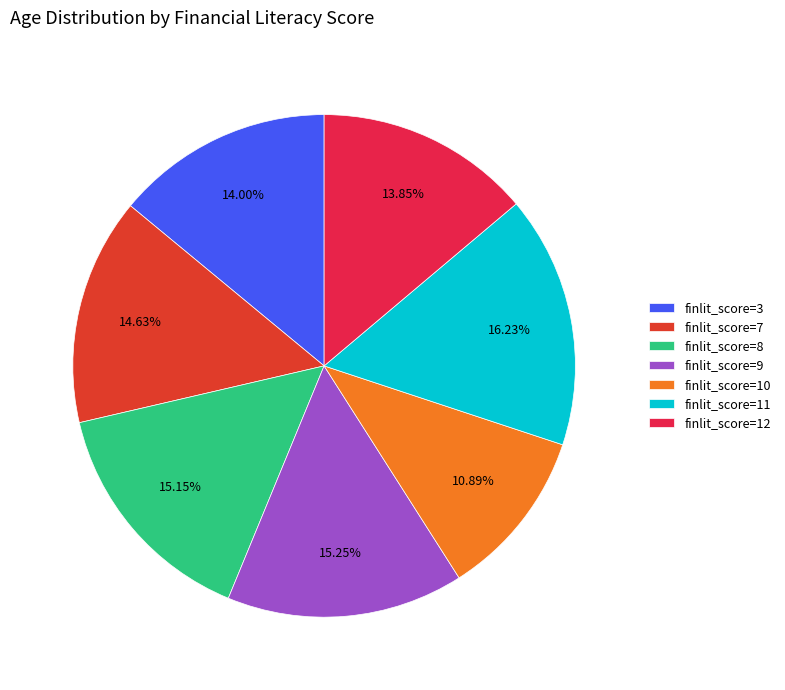

Do finlit_score=9 and finlit_score=3 together represent more than half of the pie?

No